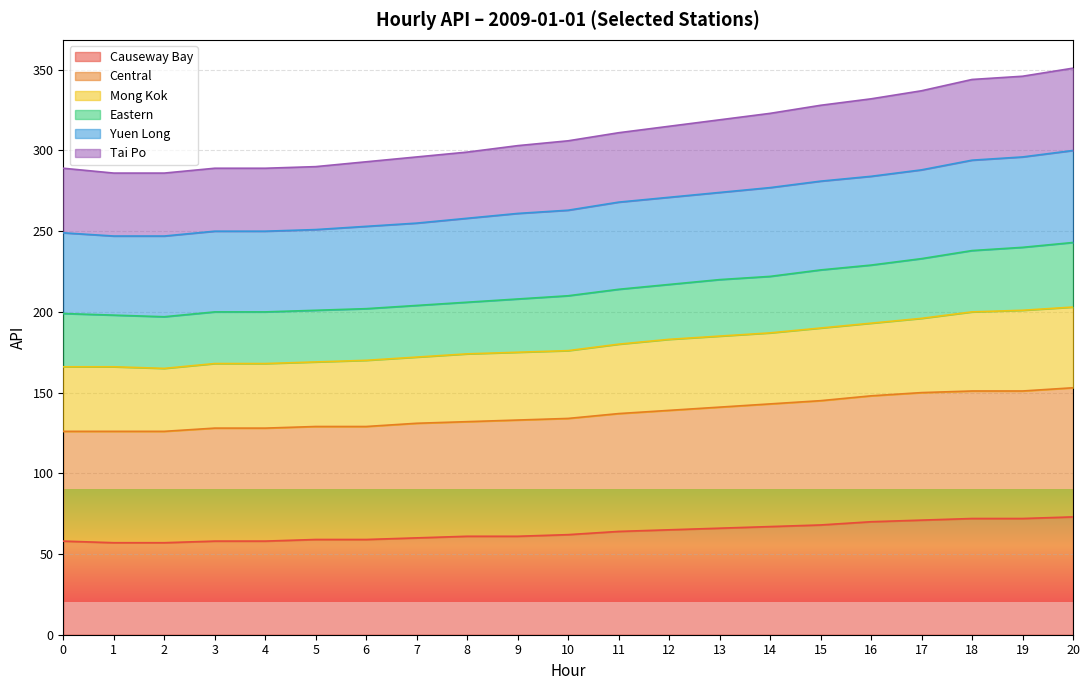

Which category has the highest value in the Central series?

20